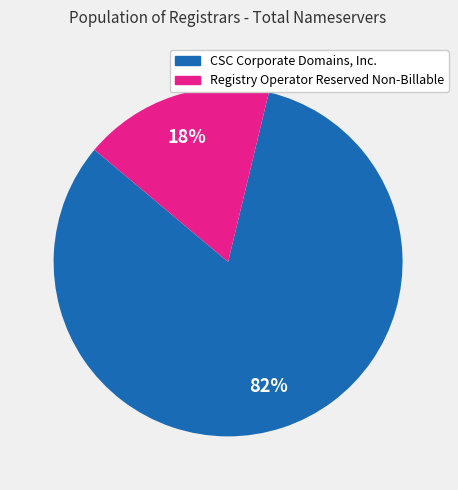

To the nearest percent, what is the average slice percentage?

50%